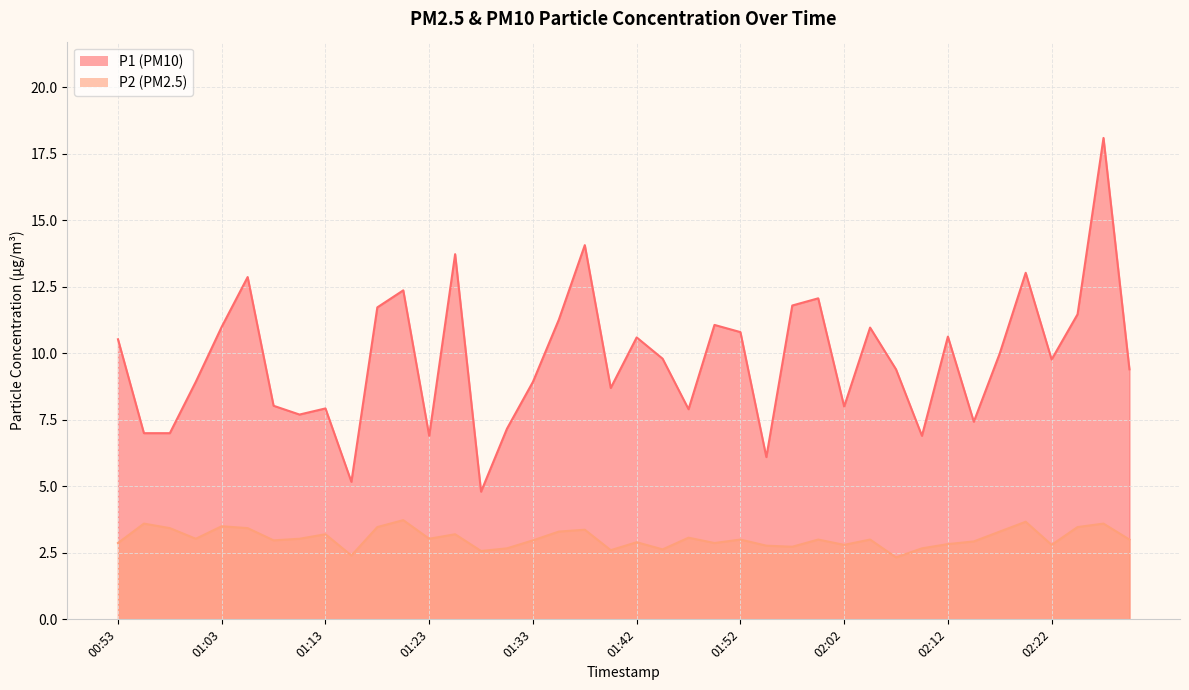

What is the sum of all P2 values?

121.7